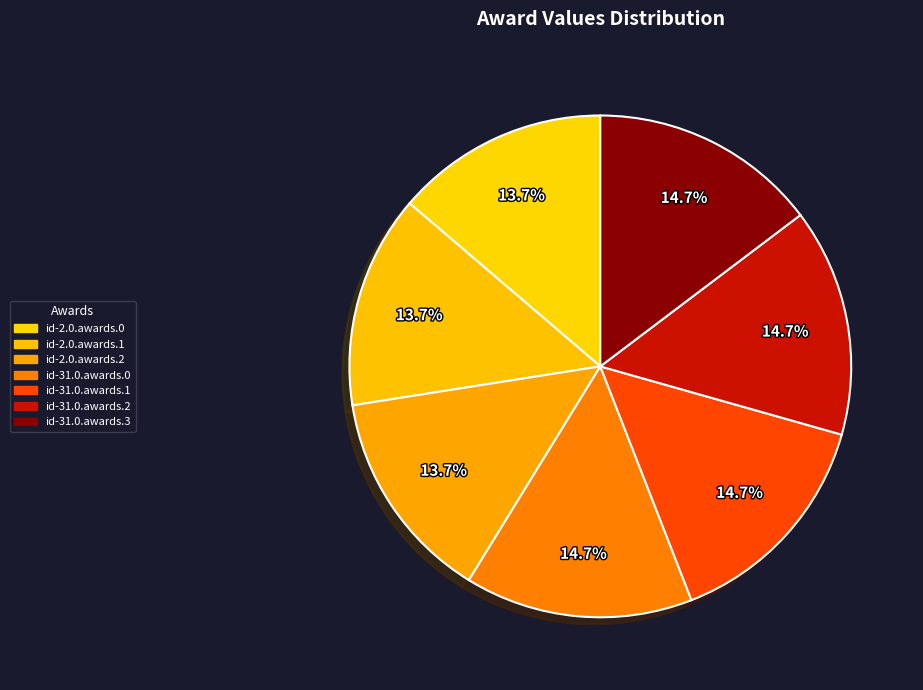

True or false: id-31.0.awards.1 accounts for 15% of the total.

True